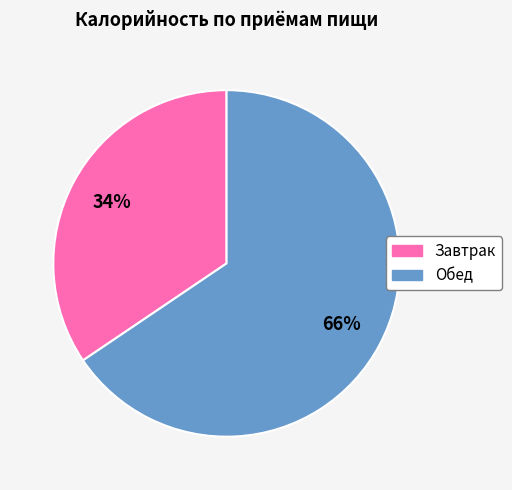

Approximately how many times larger is the value at Обед compared to Завтрак?

1.9